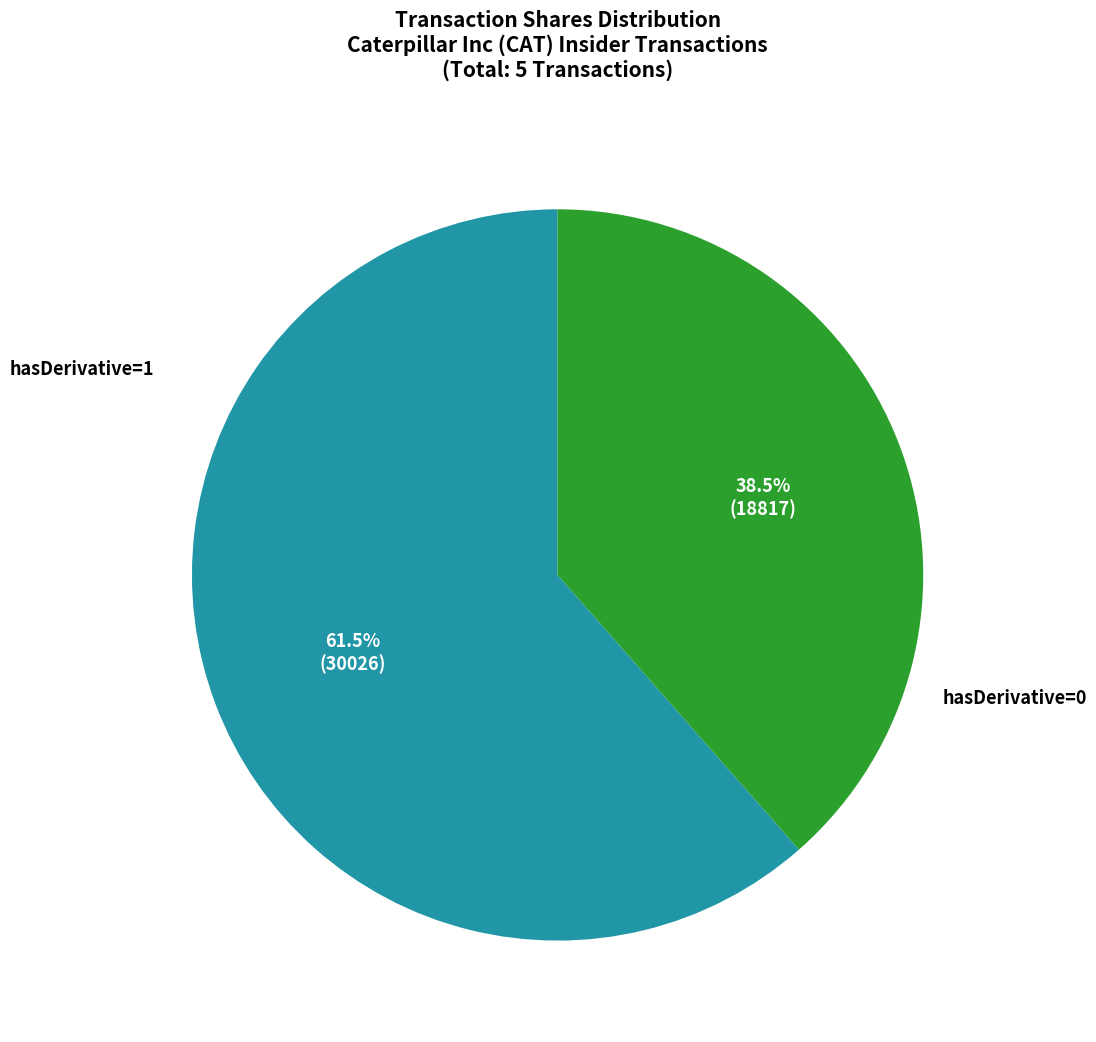

Is there a majority slice in this chart?

Yes